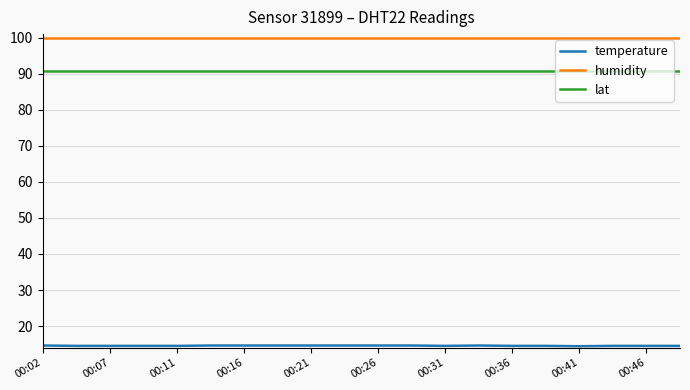

Which series has the largest total across all categories?

humidity